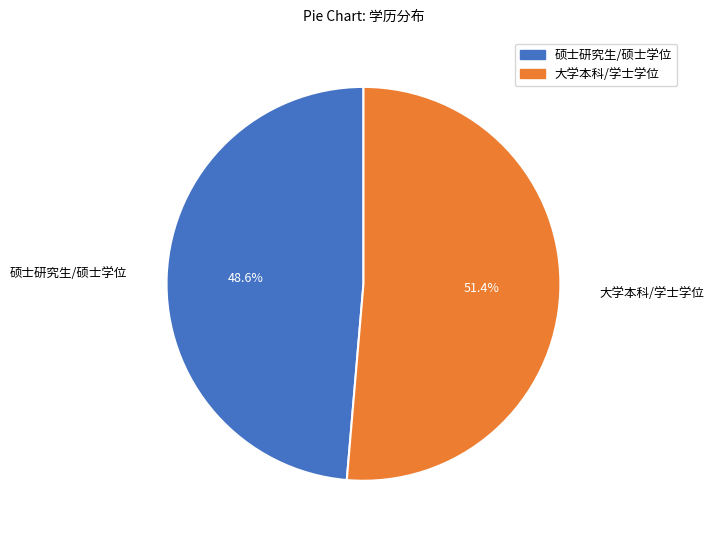

Does any single category account for the majority?

Yes